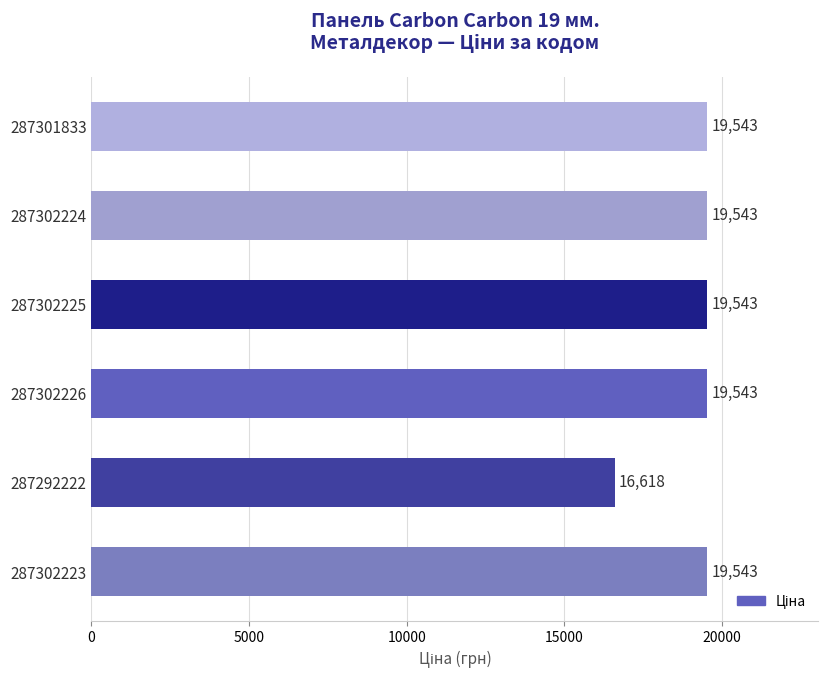

What is the maximum value shown in the chart?

19542.7